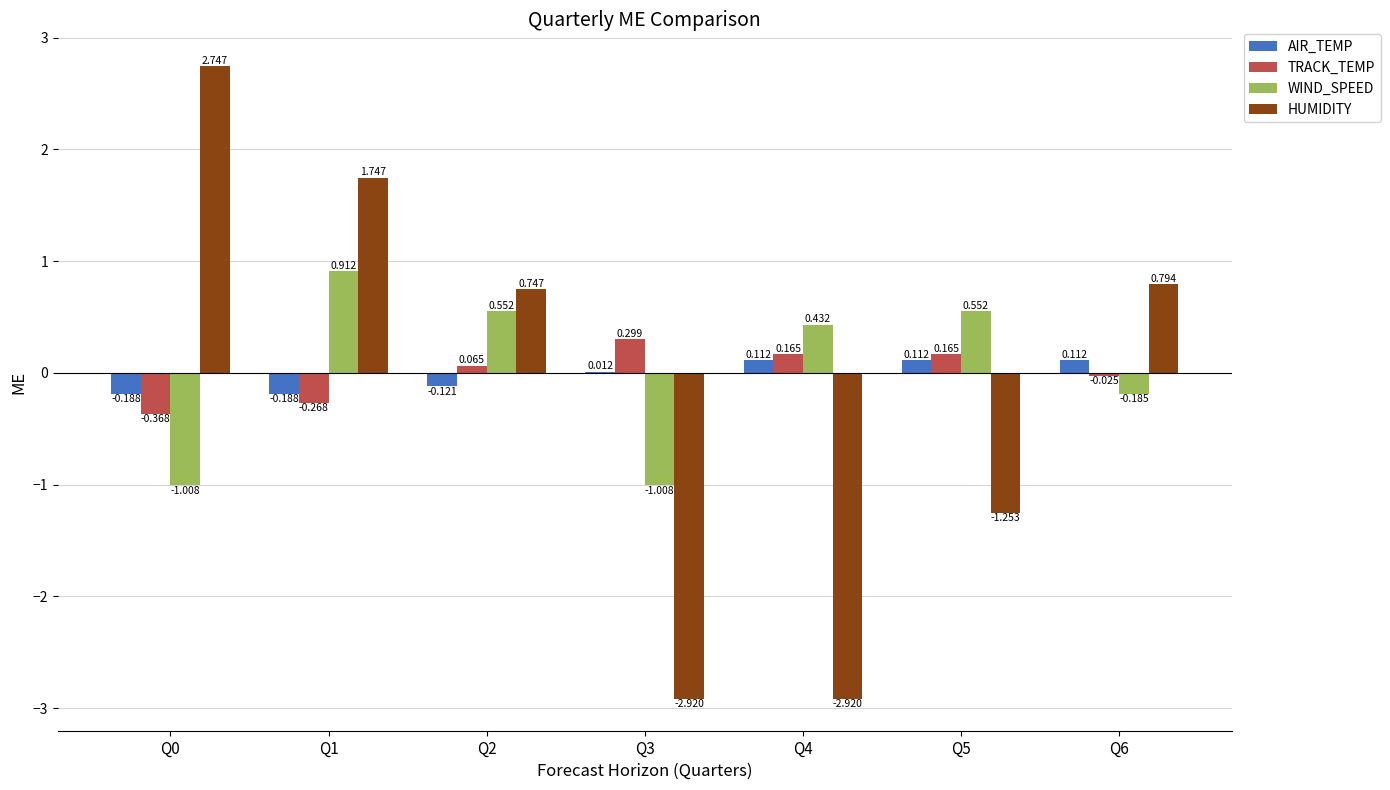

What is the spread (max minus min) of values at Q4?

3.4